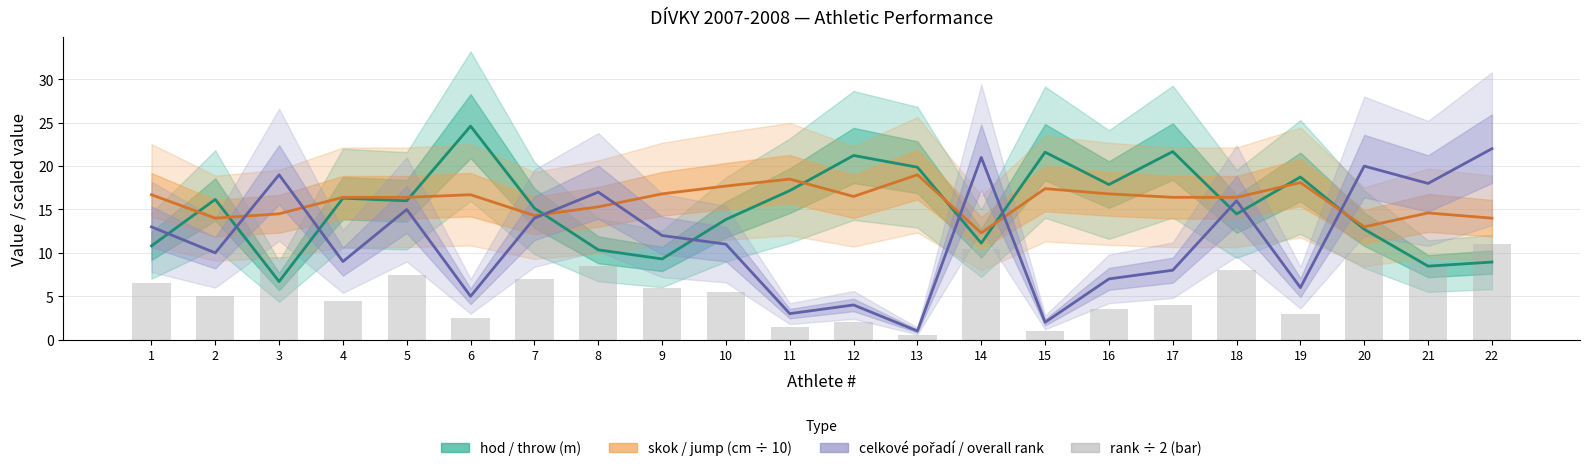

List the series in order of their peak value, lowest first.

rank ÷ 2 (bar), skok / jump (cm ÷ 10), celkové pořadí / overall rank, hod / throw (m)